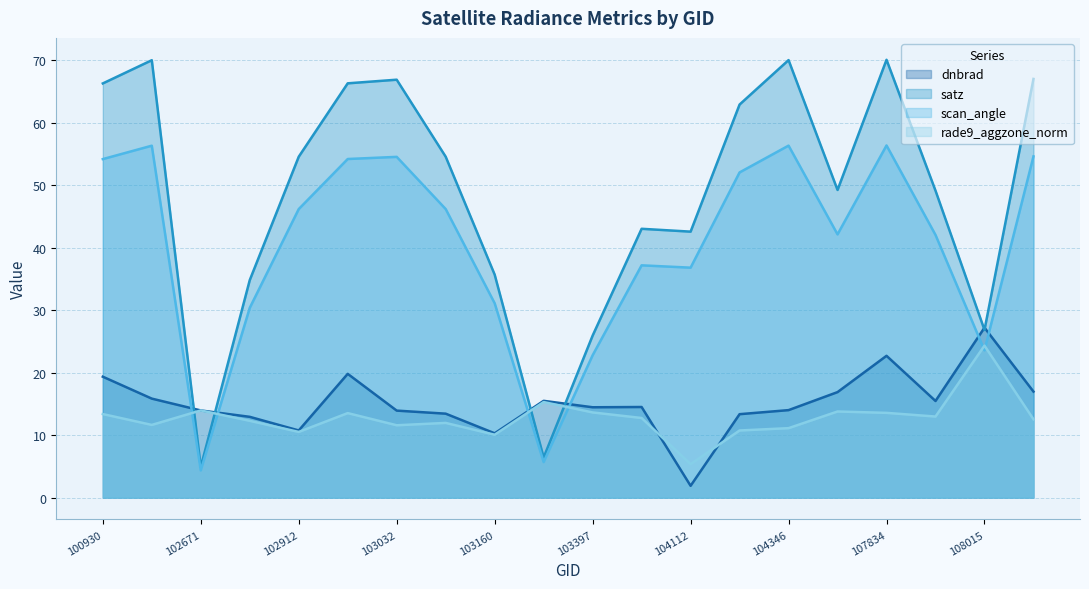

How many data points in rade9_aggzone_norm are less than 12?

8